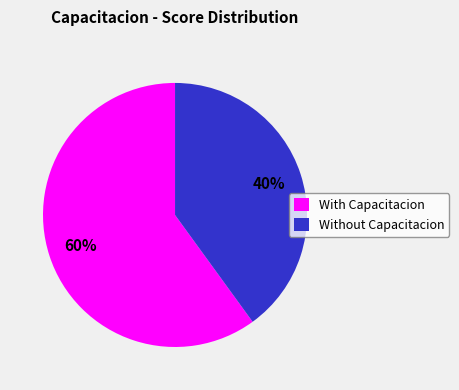

Count the number of slices in the pie.

2